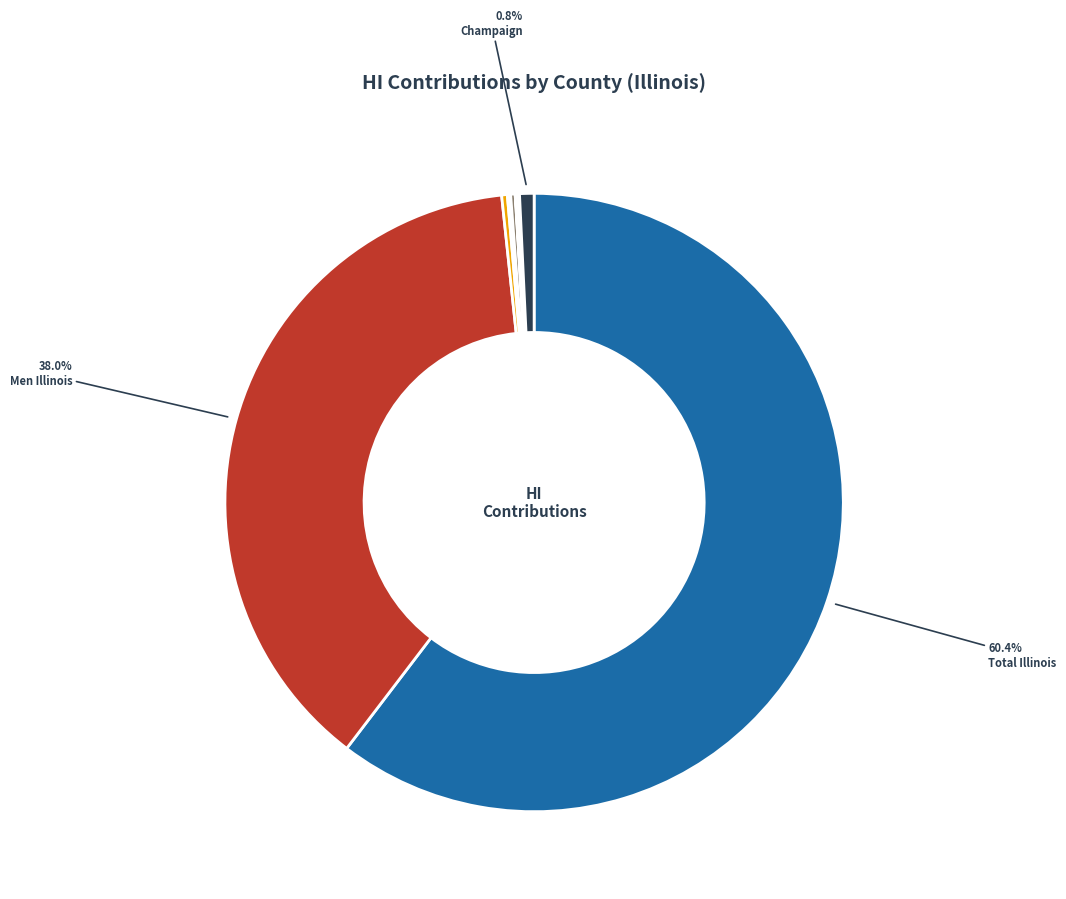

What is the largest slice in the pie chart?

Total Illinois